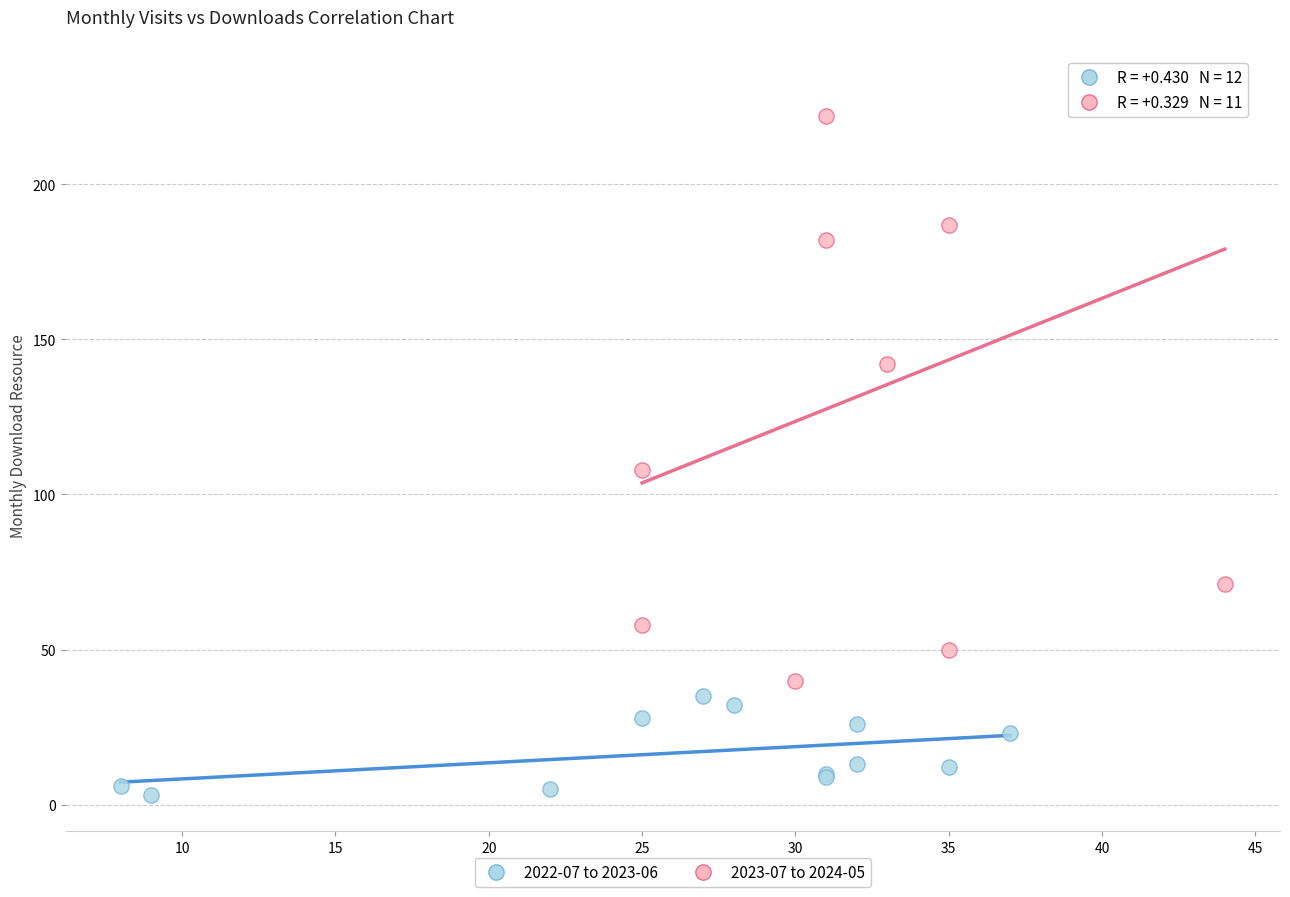

Which series reaches the minimum Y coordinate?

2022-07 to 2023-06